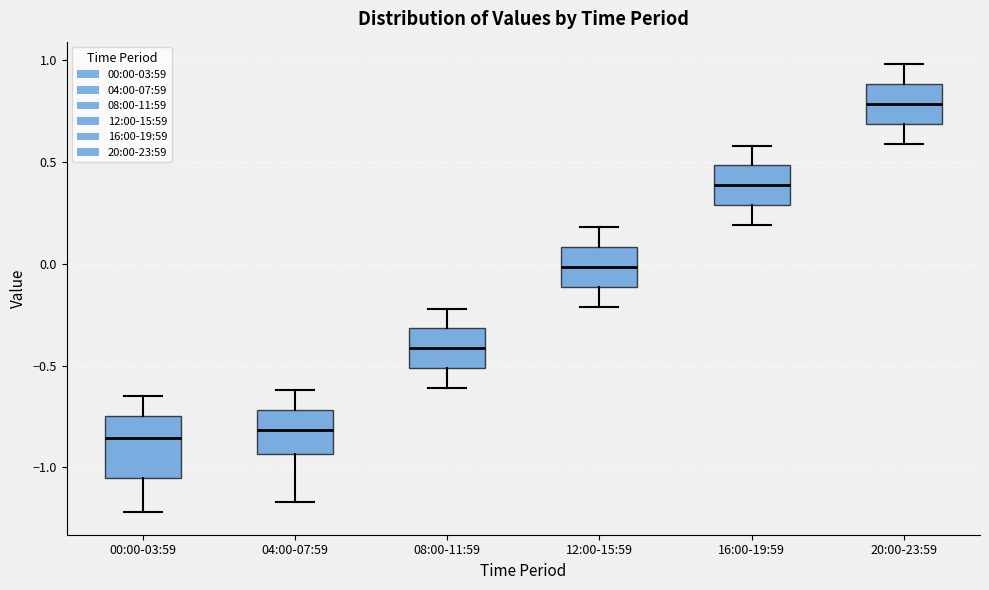

Reading left to right, read every box against the y-axis: the position of its median line, the range the box covers, and the ends of its whiskers. The values are not printed on the chart, so give them approximately, as read against the axis.

00:00-03:59: median -0.85, box -1.05 to -0.75, whiskers -1.20 to -0.65
04:00-07:59: median -0.80, box -0.95 to -0.70, whiskers -1.15 to -0.60
08:00-11:59: median -0.40, box -0.50 to -0.30, whiskers -0.60 to -0.20
12:00-15:59: median 0.00, box -0.10 to 0.10, whiskers -0.20 to 0.20
16:00-19:59: median 0.40, box 0.30 to 0.50, whiskers 0.20 to 0.60
20:00-23:59: median 0.80, box 0.70 to 0.90, whiskers 0.60 to 1.00